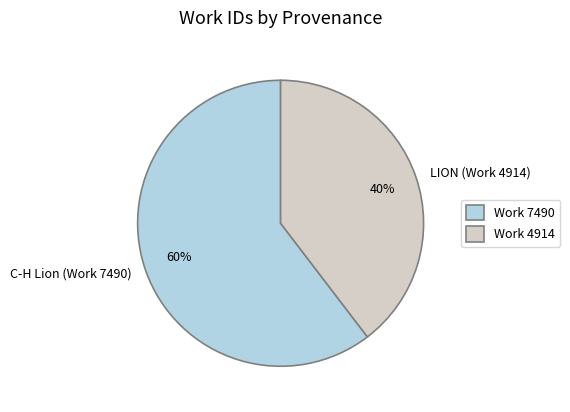

What is the largest slice in the pie chart?

C-H Lion (Work 7490)